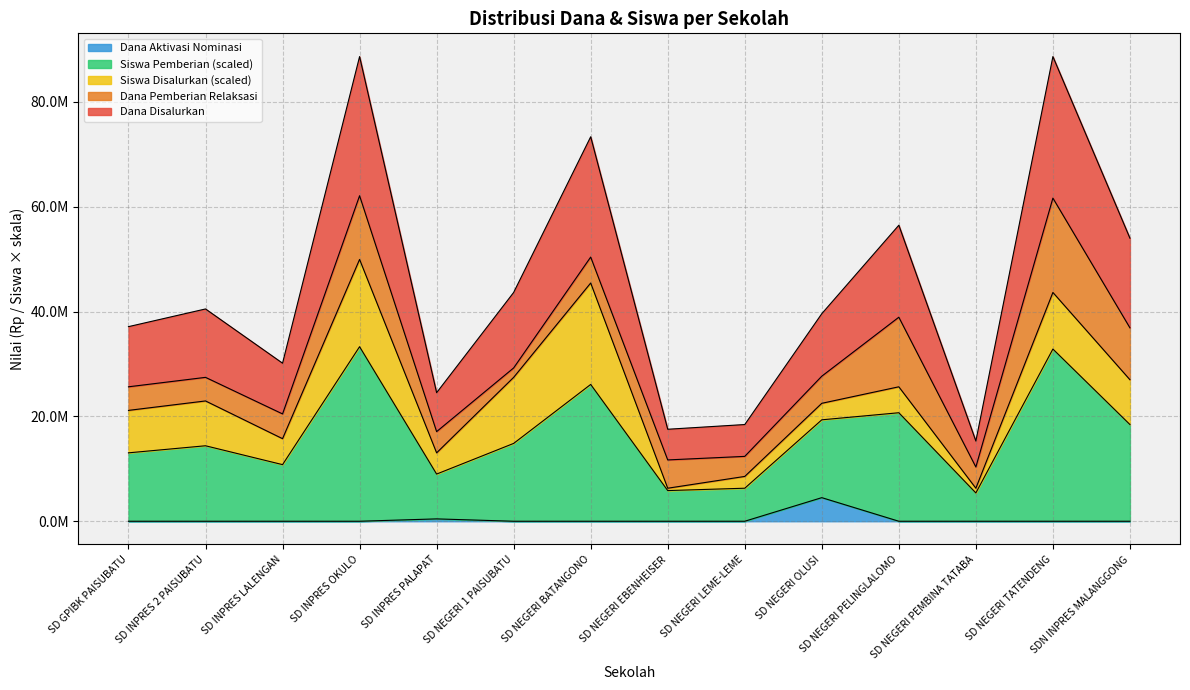

True or false: Dana Aktivasi Nominasi and Dana Disalurkan cross at least once.

False